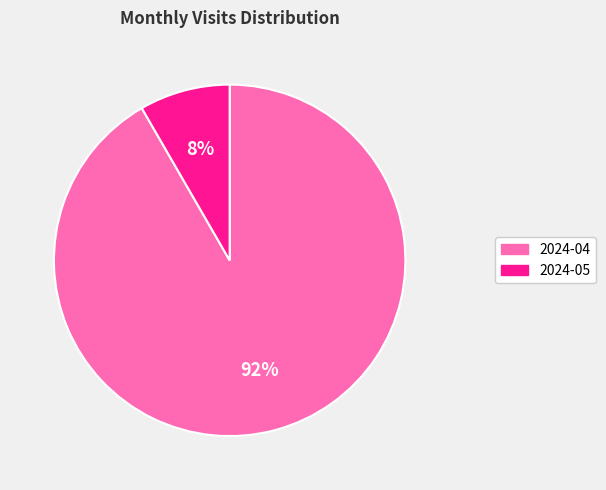

To the nearest percent, what percentage of the pie is 2024-04?

92%